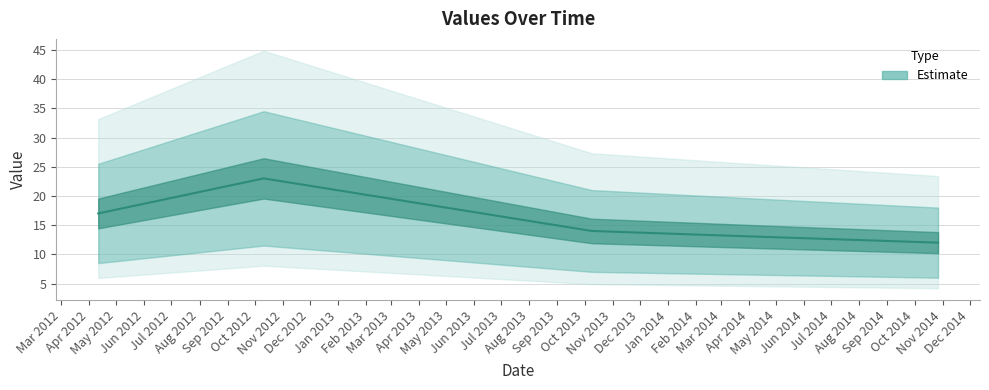

Reading left to right, list all the values displayed in this chart.

17	23	14	13	12